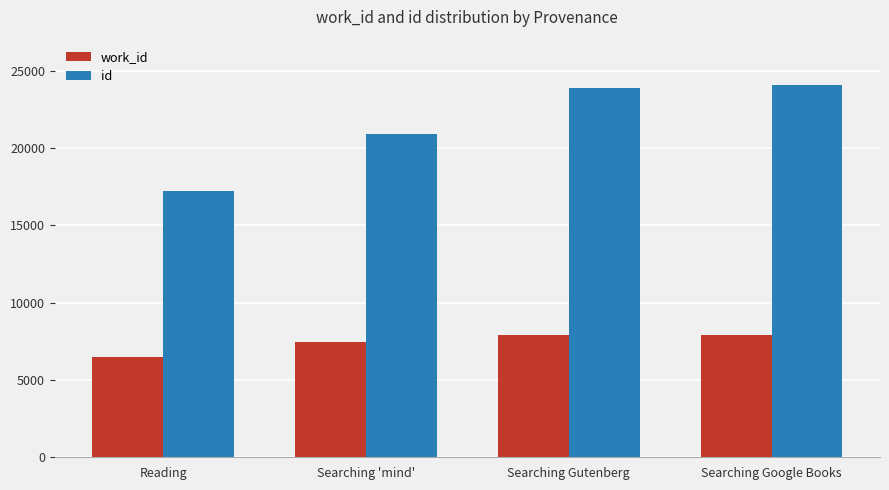

How many series are shown in this chart?

2